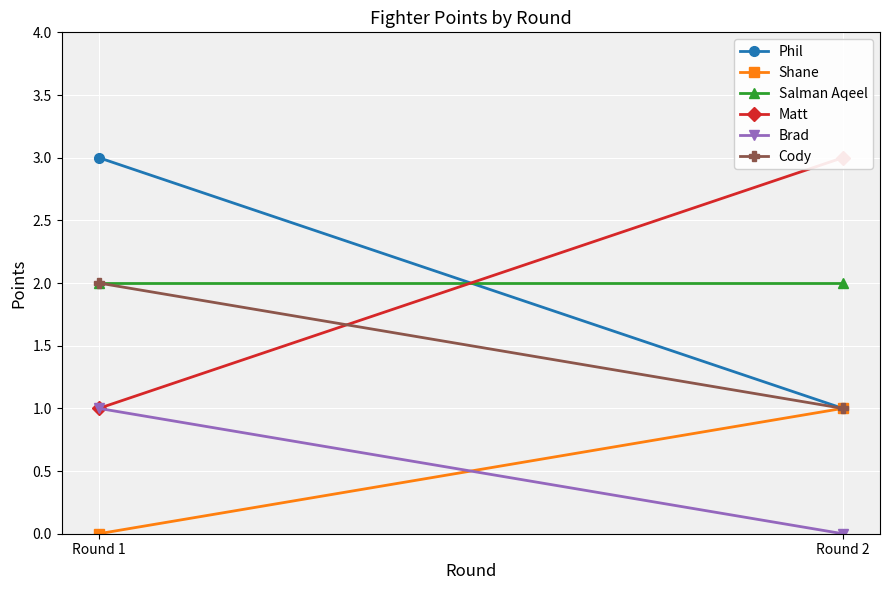

Is it true that Cody equals 3 at Round 1?

False